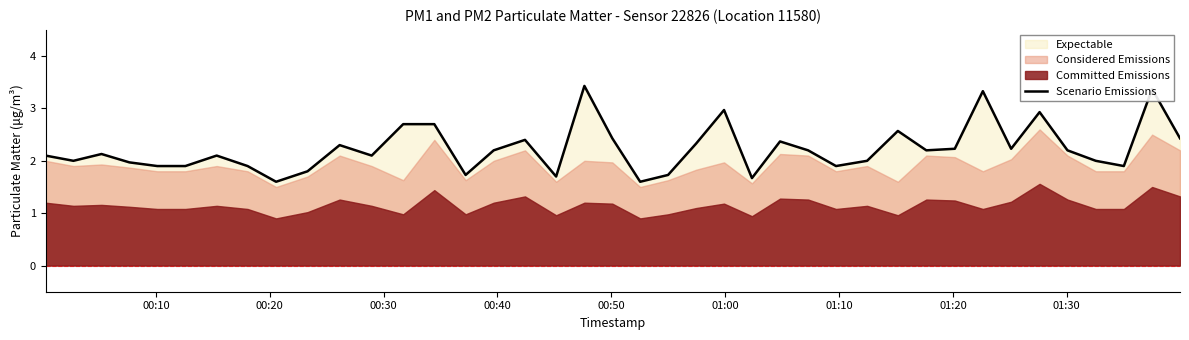

What is the average value?

2.2